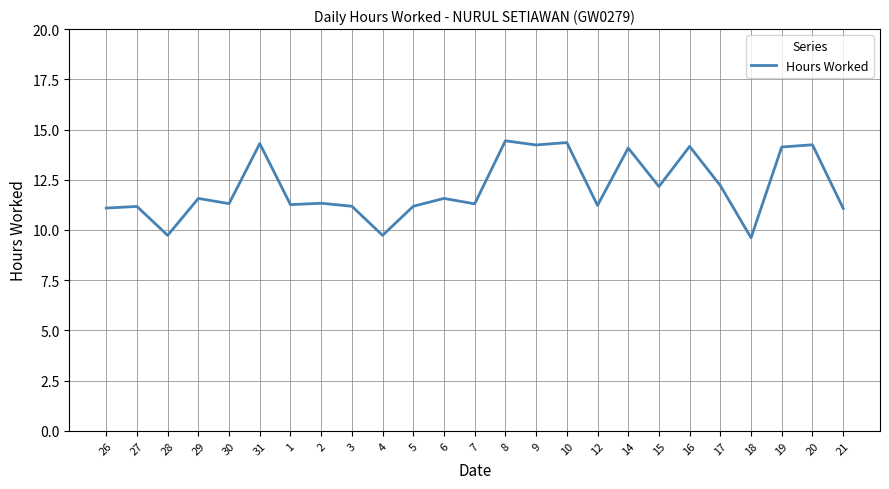

What position from the left is 31?

6